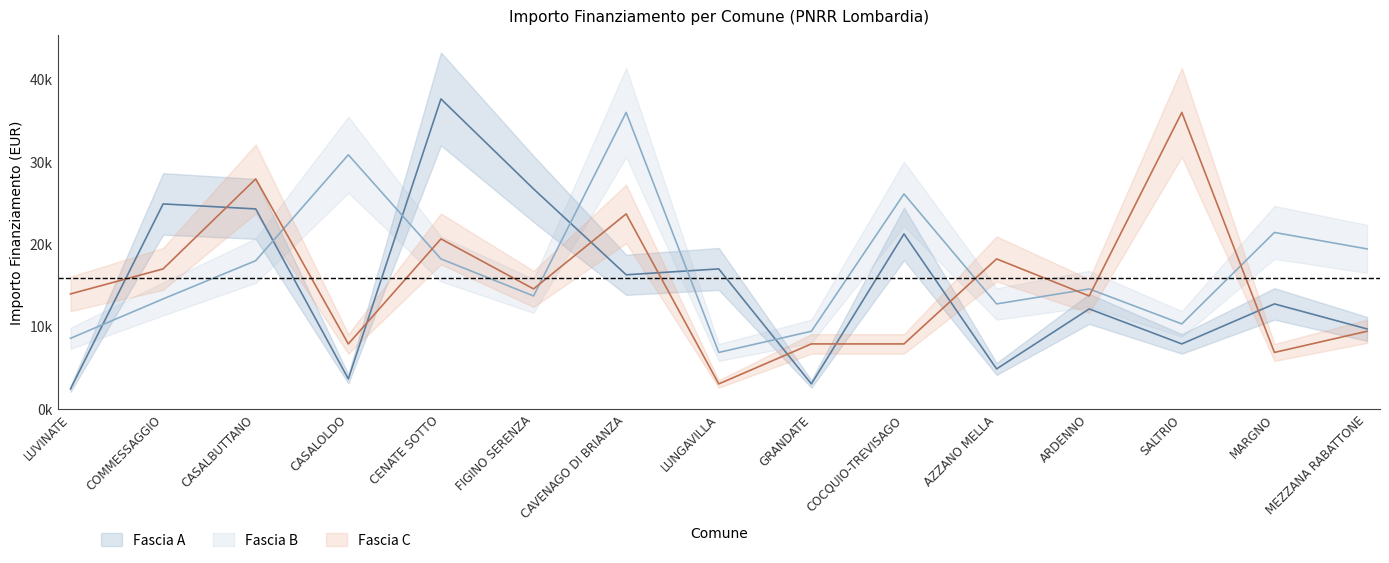

What is the sum of all Fascia A values?

224.5